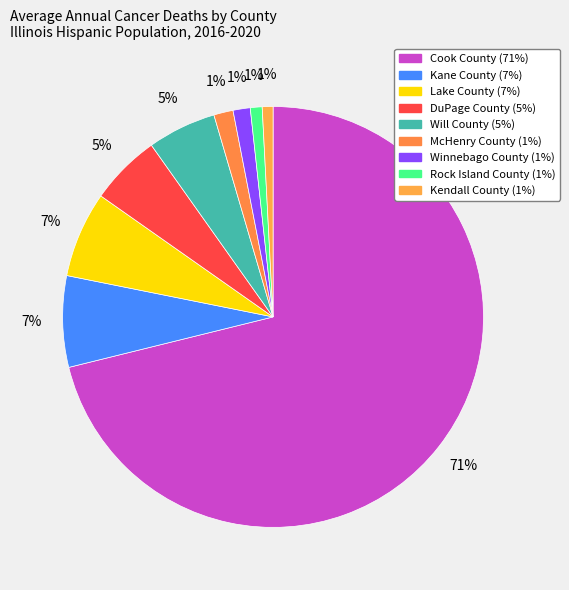

How many slices are in this pie chart?

9